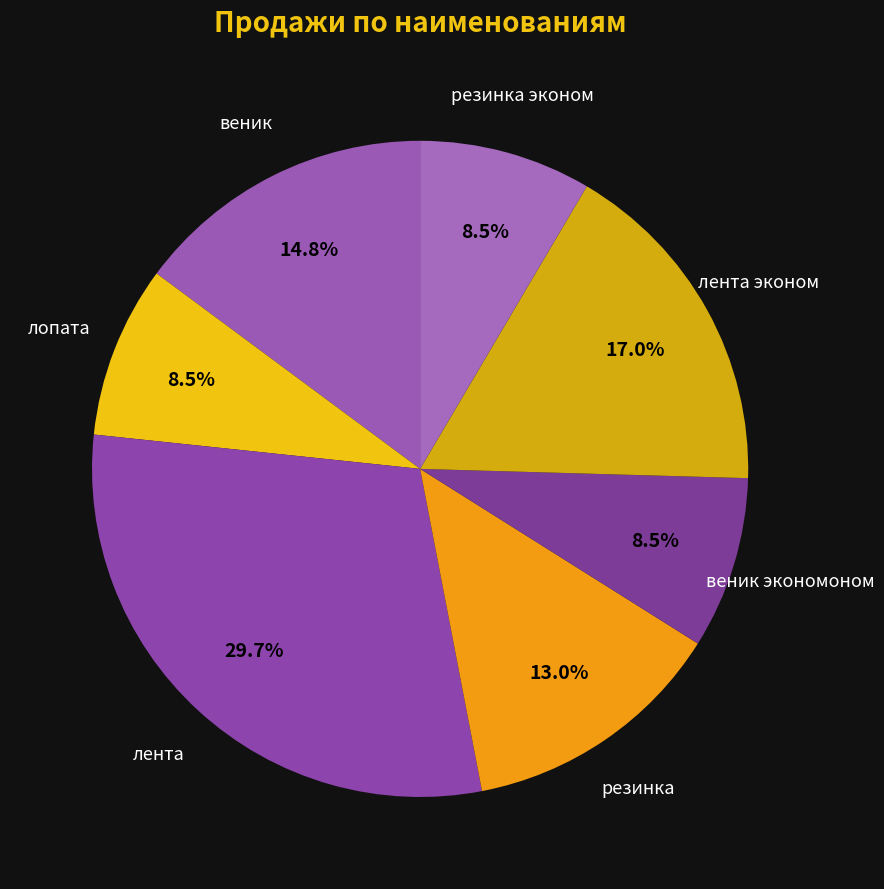

How many segments does this pie chart have?

7